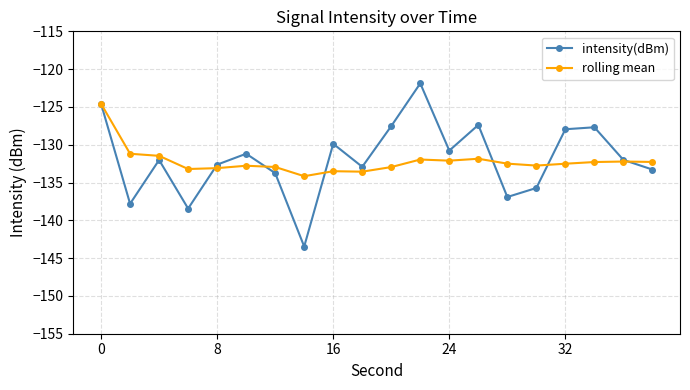

At how many categories does at least one series exceed -135?

20